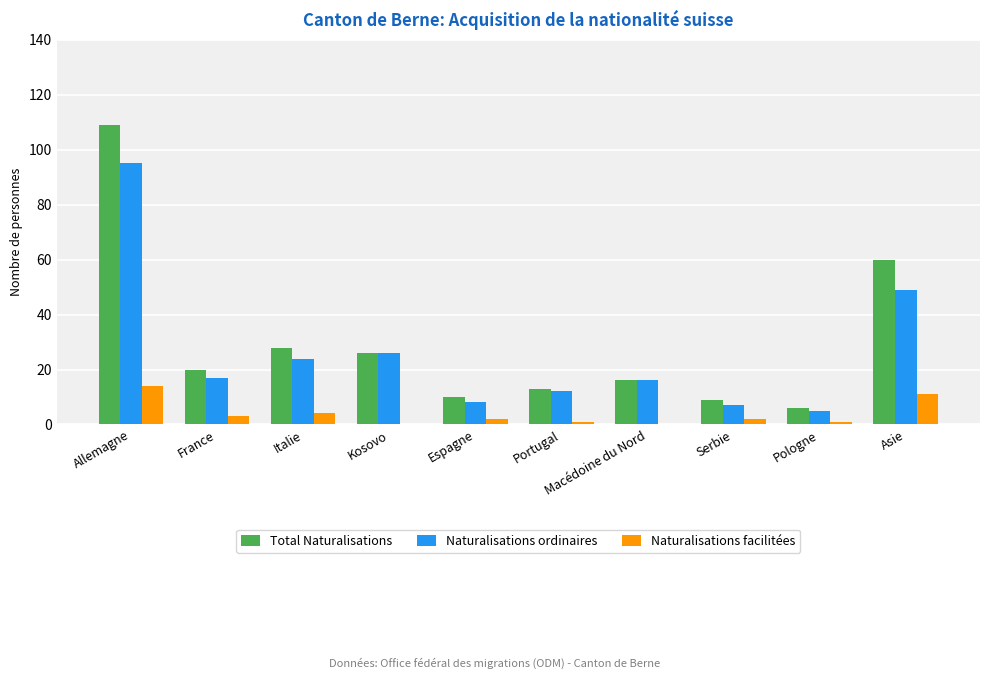

What are all the series names shown in the legend?

Total Naturalisations, Naturalisations ordinaires, Naturalisations facilitées